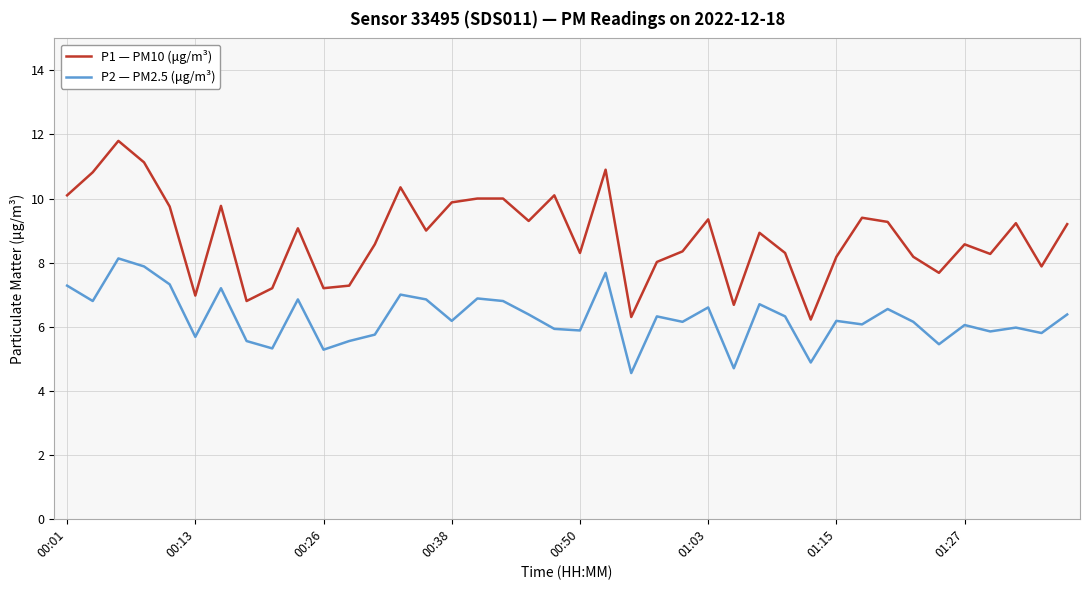

What is the greatest value displayed?

11.8